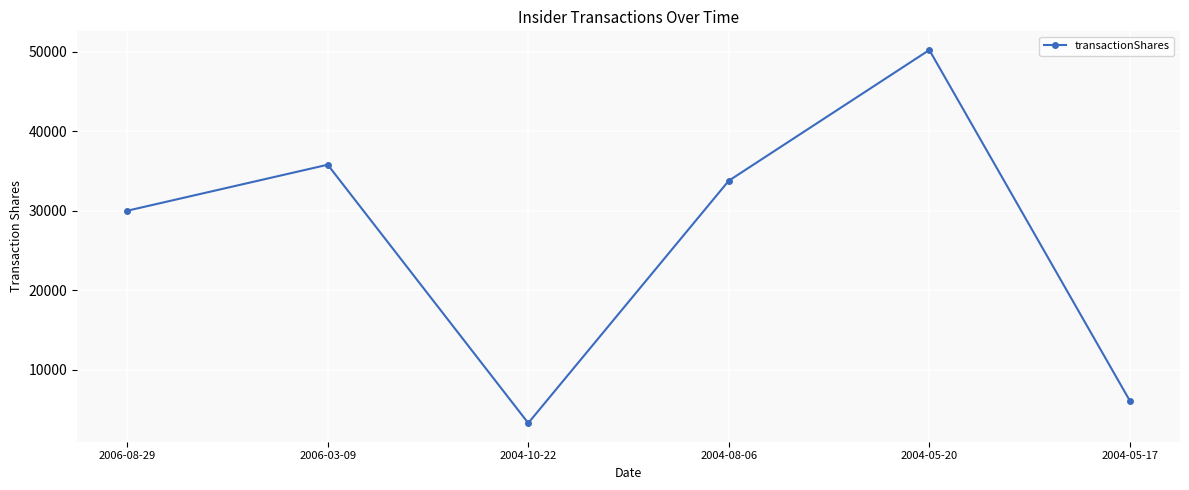

How many points are lower than both their immediate neighbors (excluding endpoints)?

1